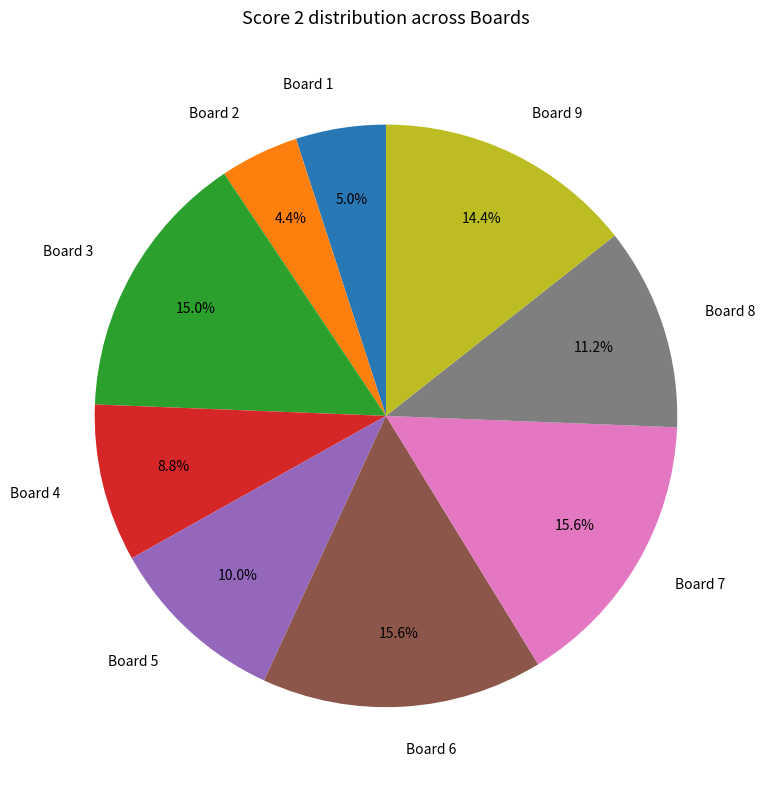

What portion of the pie excludes Board 7?

84.4%